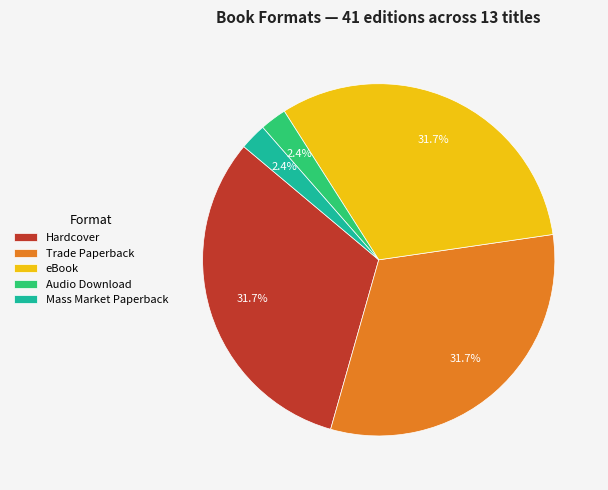

Does any single category account for the majority?

No